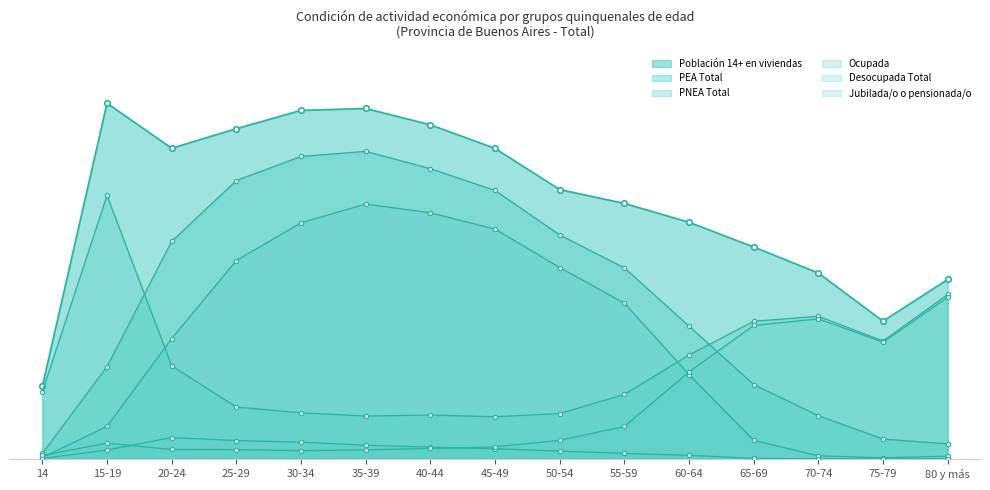

Count the number of data series in this chart.

6